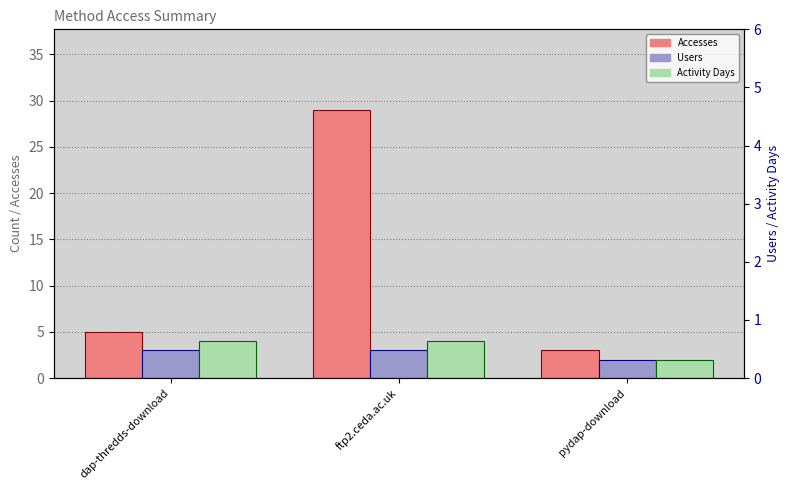

What position from the right is ftp2.ceda.ac.uk?

2